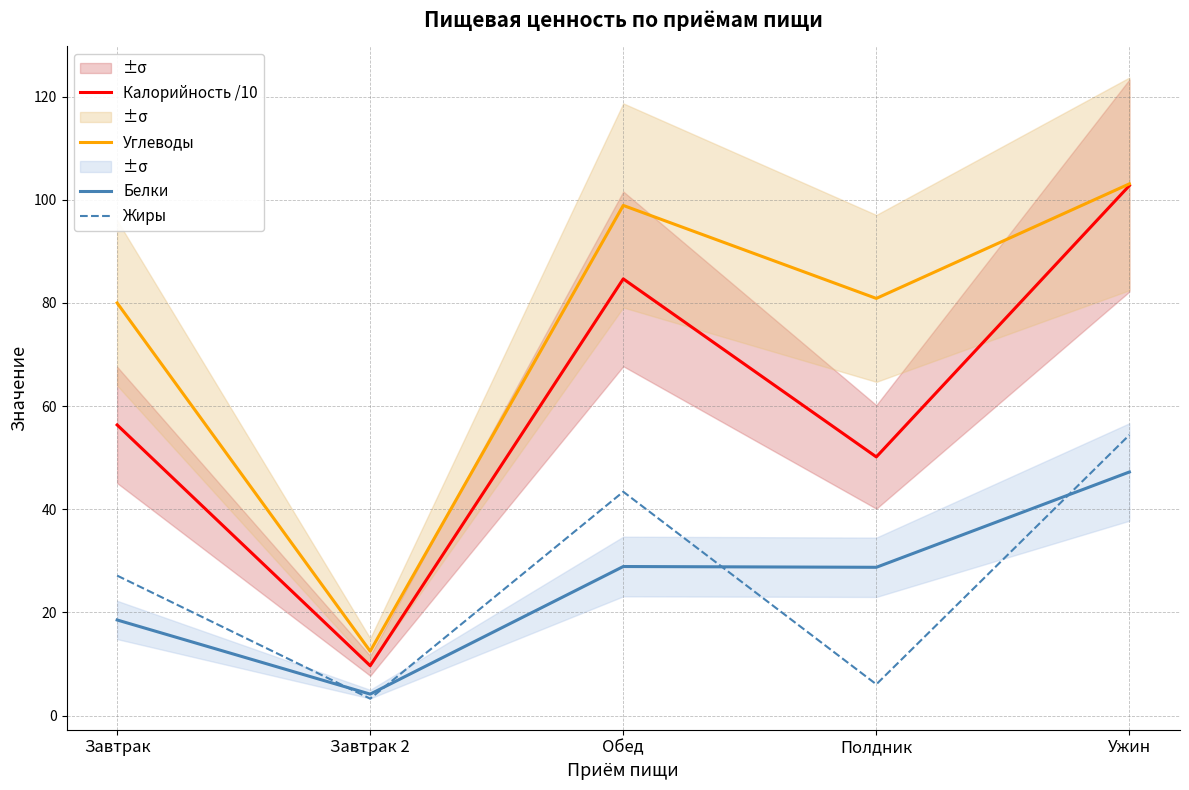

What is the greatest value displayed?

103.1